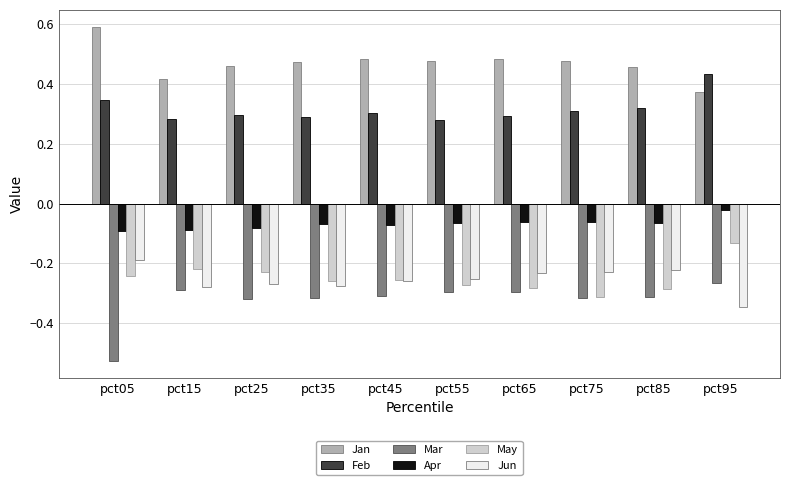

What is the sum of the May values at pct65 and pct55?

-0.6